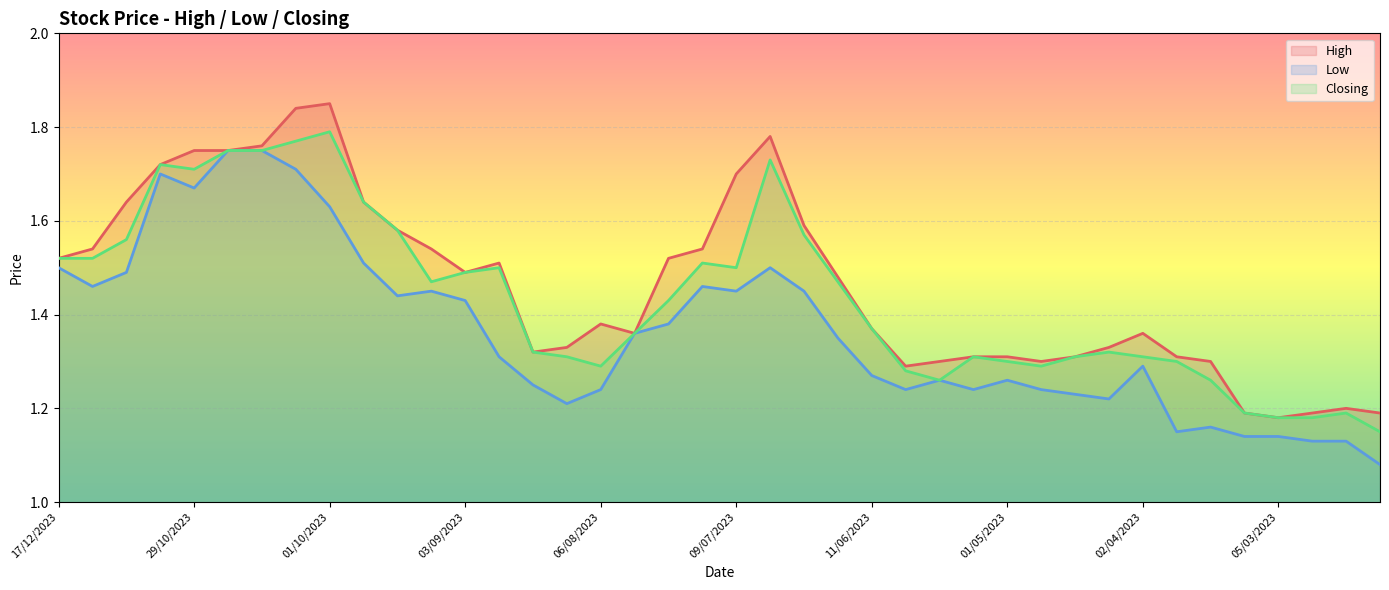

Reading left to right, extract all data points from this chart.

High: 17/12/2023=1.5	10/12/2023=1.5	26/11/2023=1.6	05/11/2023=1.7	29/10/2023=1.8	22/10/2023=1.8	15/10/2023=1.8	08/10/2023=1.8	01/10/2023=1.9	24/09/2023=1.6	17/09/2023=1.6	10/09/2023=1.5	03/09/2023=1.5	27/08/2023=1.5	20/08/2023=1.3	13/08/2023=1.3	06/08/2023=1.4	30/07/2023=1.4	23/07/2023=1.5	16/07/2023=1.5	09/07/2023=1.7	02/07/2023=1.8	25/06/2023=1.6	18/06/2023=1.5	11/06/2023=1.4	21/05/2023=1.3	14/05/2023=1.3	07/05/2023=1.3	01/05/2023=1.3	25/04/2023=1.3	16/04/2023=1.3	09/04/2023=1.3	02/04/2023=1.4	26/03/2023=1.3	19/03/2023=1.3	12/03/2023=1.2	05/03/2023=1.2	26/02/2023=1.2	19/02/2023=1.2	12/02/2023=1.2
Low: 17/12/2023=1.5	10/12/2023=1.5	26/11/2023=1.5	05/11/2023=1.7	29/10/2023=1.7	22/10/2023=1.8	15/10/2023=1.8	08/10/2023=1.7	01/10/2023=1.6	24/09/2023=1.5	17/09/2023=1.4	10/09/2023=1.4	03/09/2023=1.4	27/08/2023=1.3	20/08/2023=1.2	13/08/2023=1.2	06/08/2023=1.2	30/07/2023=1.4	23/07/2023=1.4	16/07/2023=1.5	09/07/2023=1.4	02/07/2023=1.5	25/06/2023=1.4	18/06/2023=1.4	11/06/2023=1.3	21/05/2023=1.2	14/05/2023=1.3	07/05/2023=1.2	01/05/2023=1.3	25/04/2023=1.2	16/04/2023=1.2	09/04/2023=1.2	02/04/2023=1.3	26/03/2023=1.1	19/03/2023=1.2	12/03/2023=1.1	05/03/2023=1.1	26/02/2023=1.1	19/02/2023=1.1	12/02/2023=1.1
Closing: 17/12/2023=1.5	10/12/2023=1.5	26/11/2023=1.6	05/11/2023=1.7	29/10/2023=1.7	22/10/2023=1.8	15/10/2023=1.8	08/10/2023=1.8	01/10/2023=1.8	24/09/2023=1.6	17/09/2023=1.6	10/09/2023=1.5	03/09/2023=1.5	27/08/2023=1.5	20/08/2023=1.3	13/08/2023=1.3	06/08/2023=1.3	30/07/2023=1.4	23/07/2023=1.4	16/07/2023=1.5	09/07/2023=1.5	02/07/2023=1.7	25/06/2023=1.6	18/06/2023=1.5	11/06/2023=1.4	21/05/2023=1.3	14/05/2023=1.3	07/05/2023=1.3	01/05/2023=1.3	25/04/2023=1.3	16/04/2023=1.3	09/04/2023=1.3	02/04/2023=1.3	26/03/2023=1.3	19/03/2023=1.3	12/03/2023=1.2	05/03/2023=1.2	26/02/2023=1.2	19/02/2023=1.2	12/02/2023=1.1